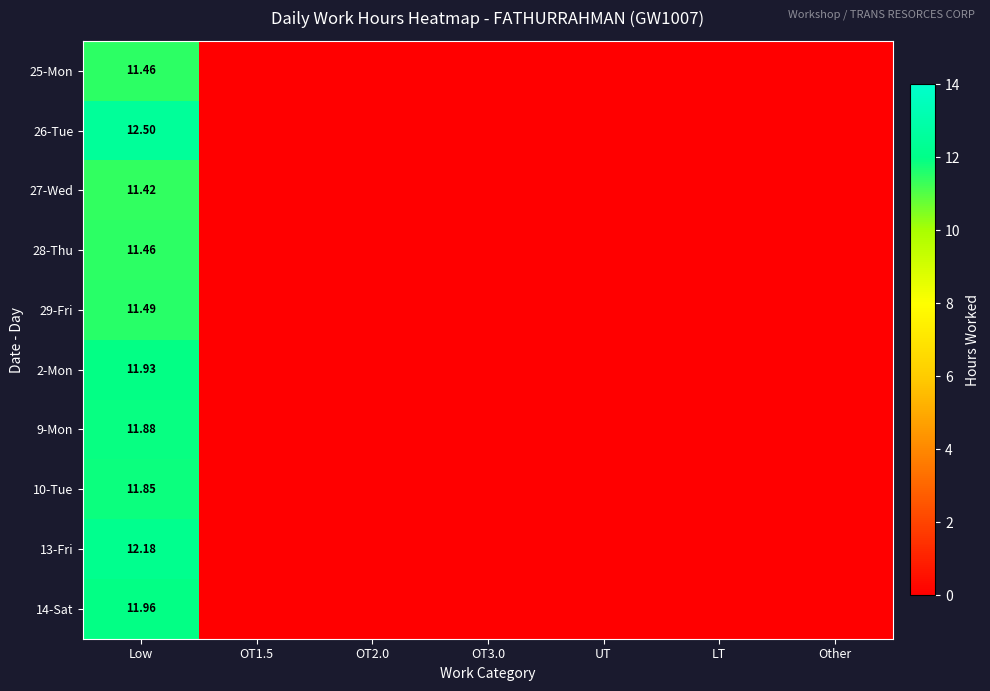

True or false: 28-Thu has a value of -5.7 at OT1.5.

False